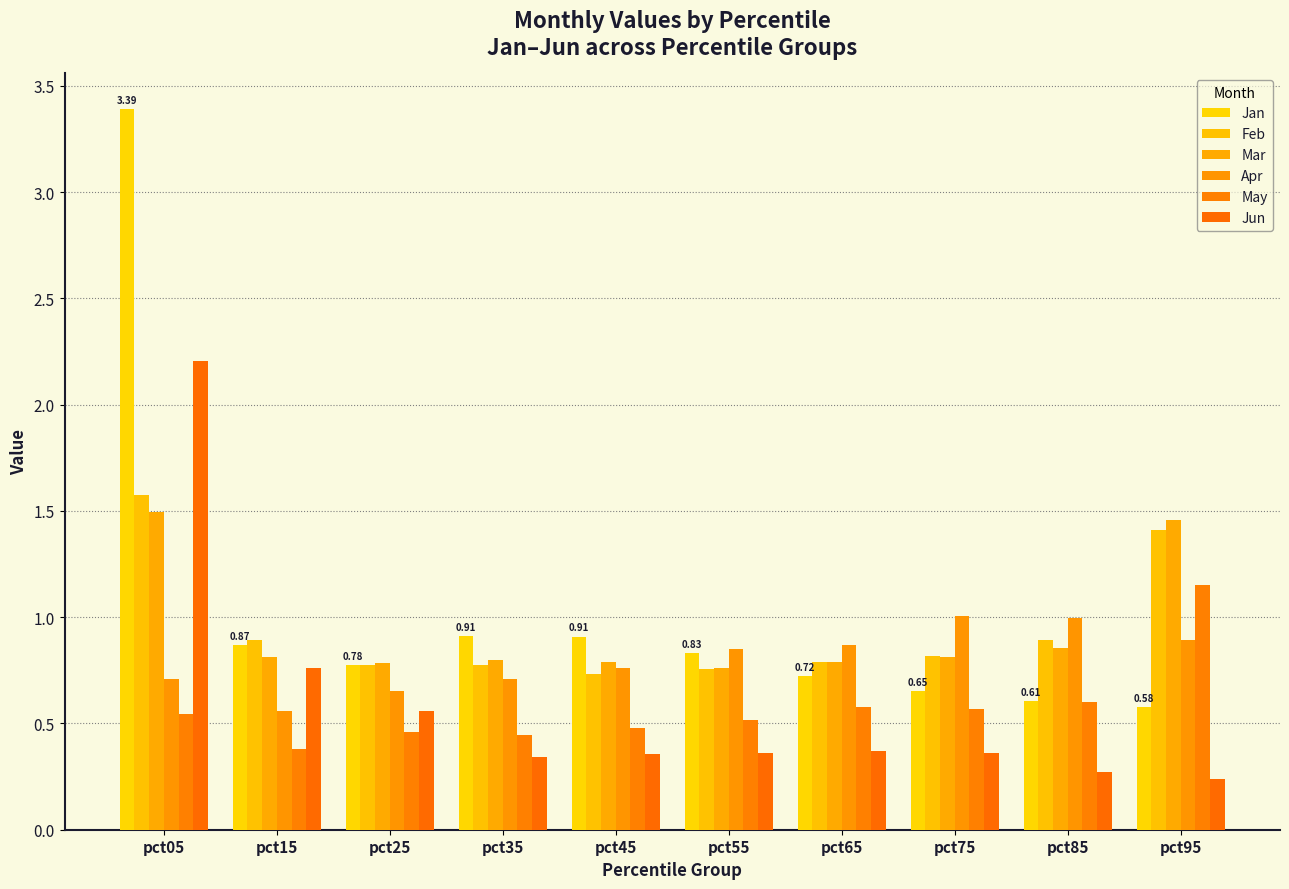

Where is Jun nearest to the value 1?

pct15